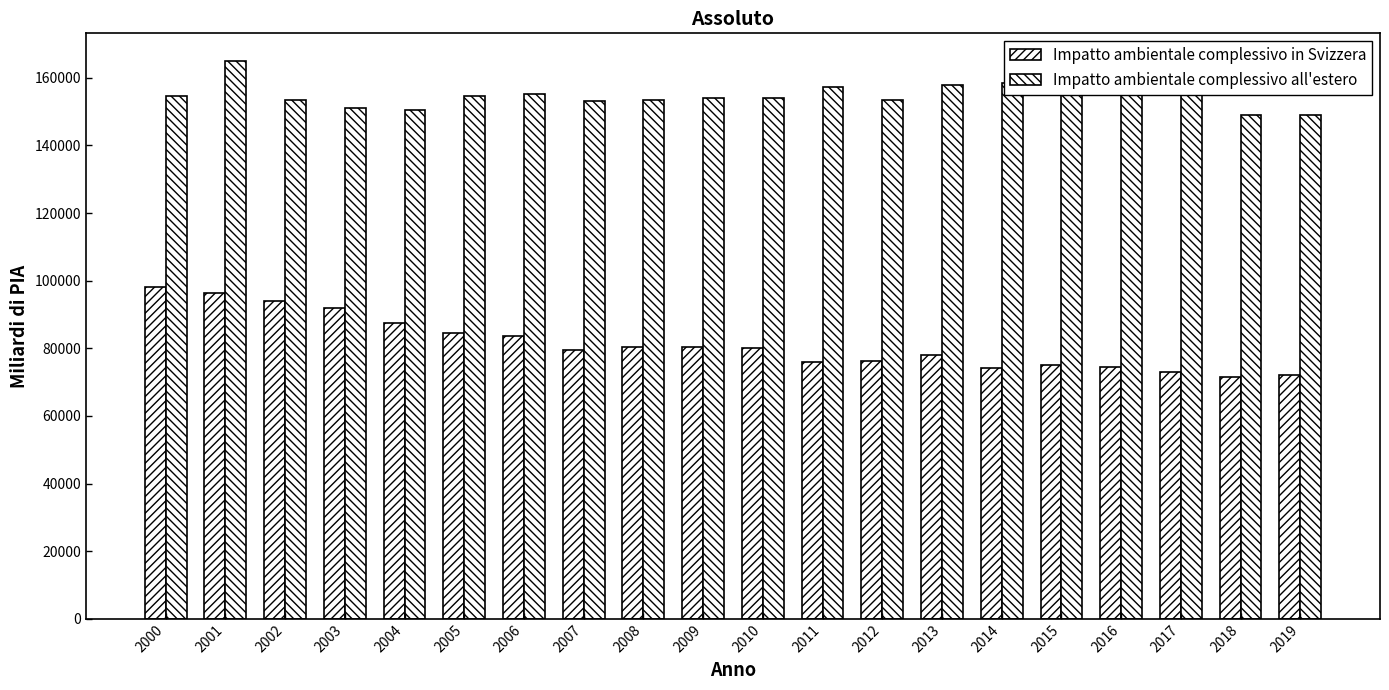

How many categories are shown in the chart?

20